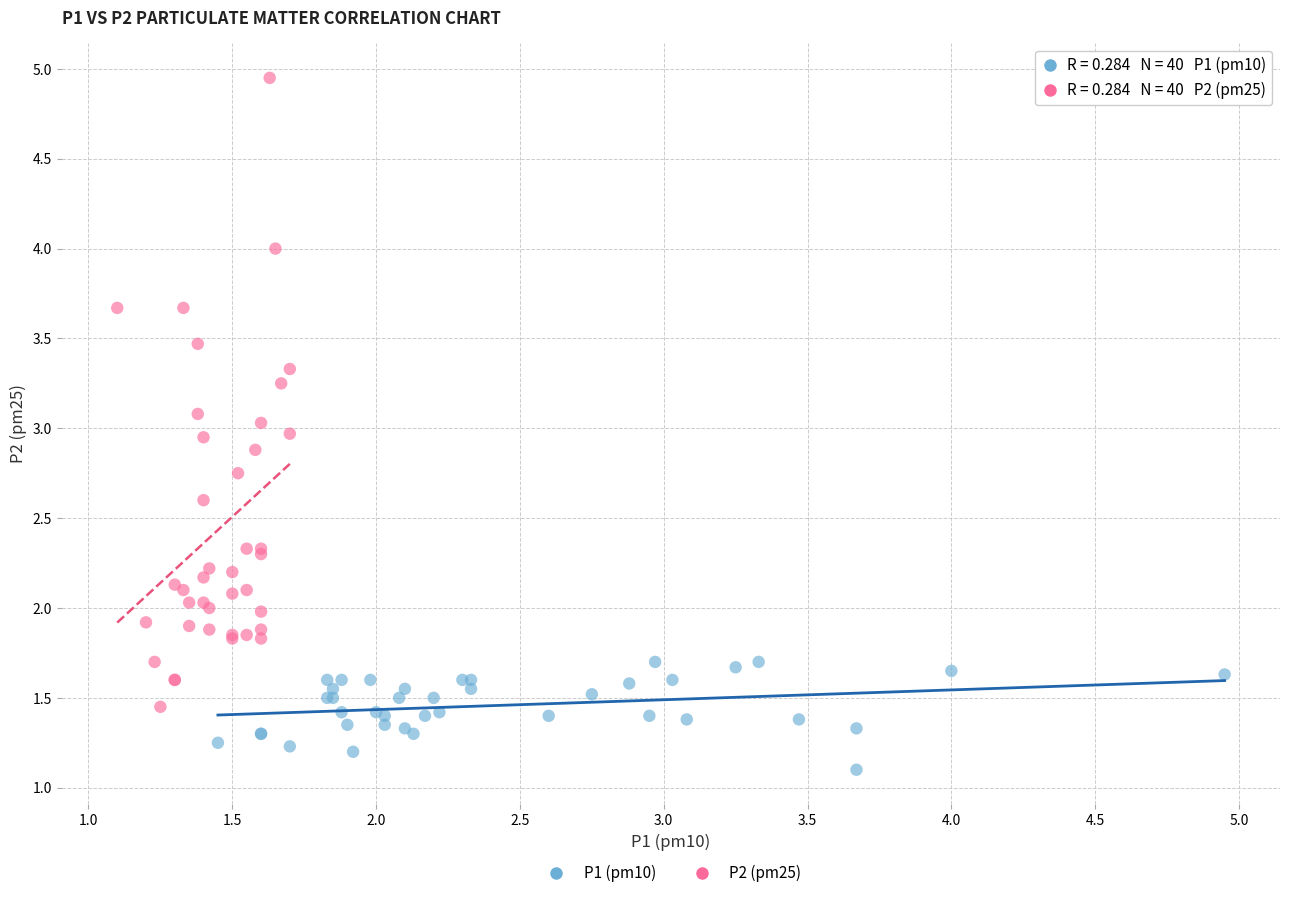

Which series reaches the maximum Y coordinate?

P2 (pm25)